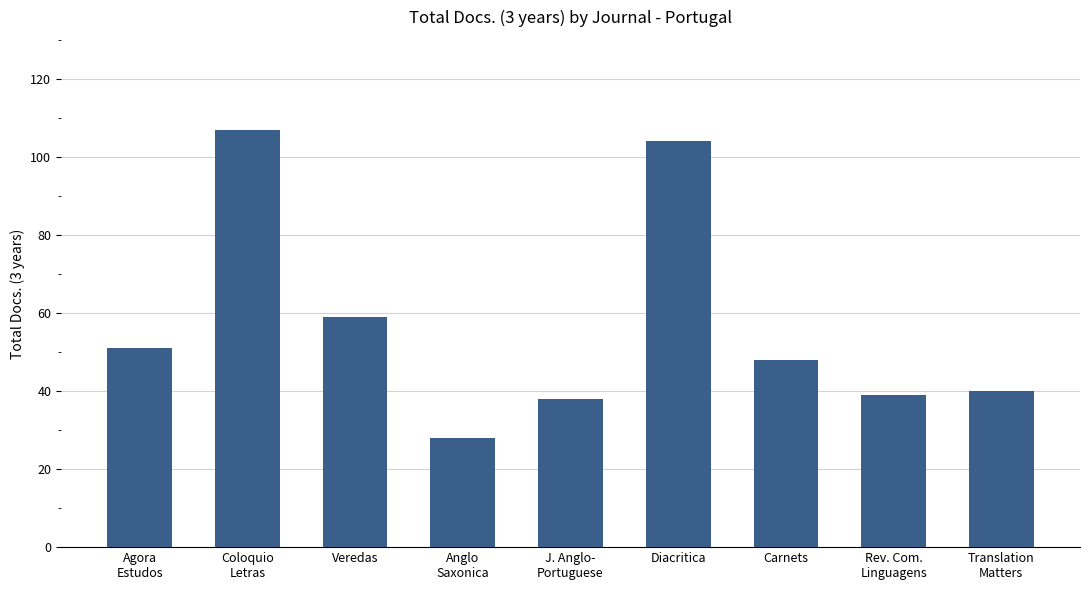

Reading right to left, transcribe all the data shown in this chart.

40	39	48	104	38	28	59	107	51